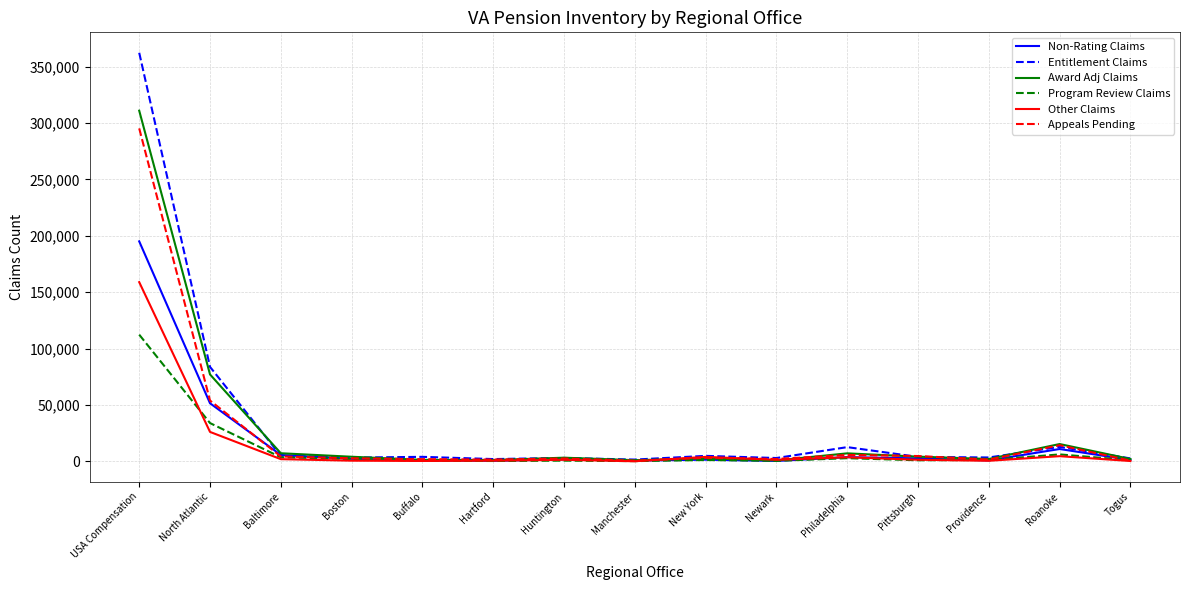

Which series has the largest range (max minus min)?

Entitlement Claims